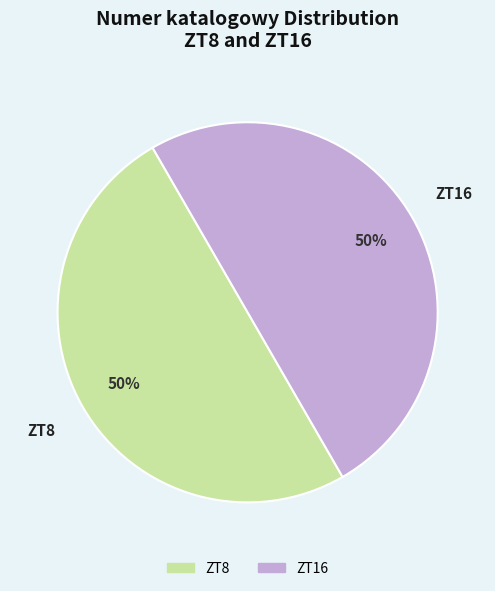

Is it true that ZT8 is 42% of the pie?

False